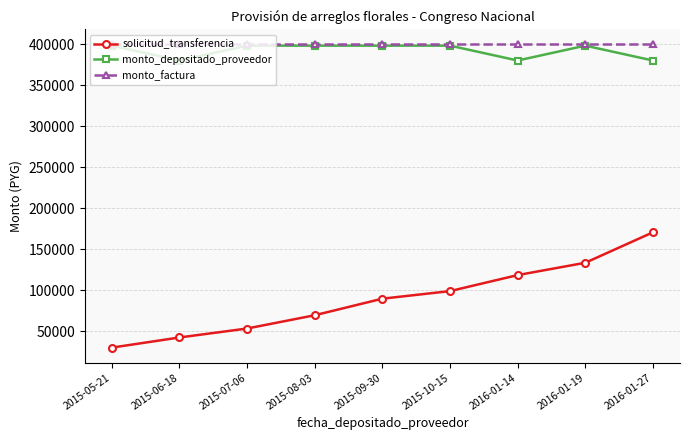

True or false: solicitud_transferencia has more than 2 interior local peaks.

False